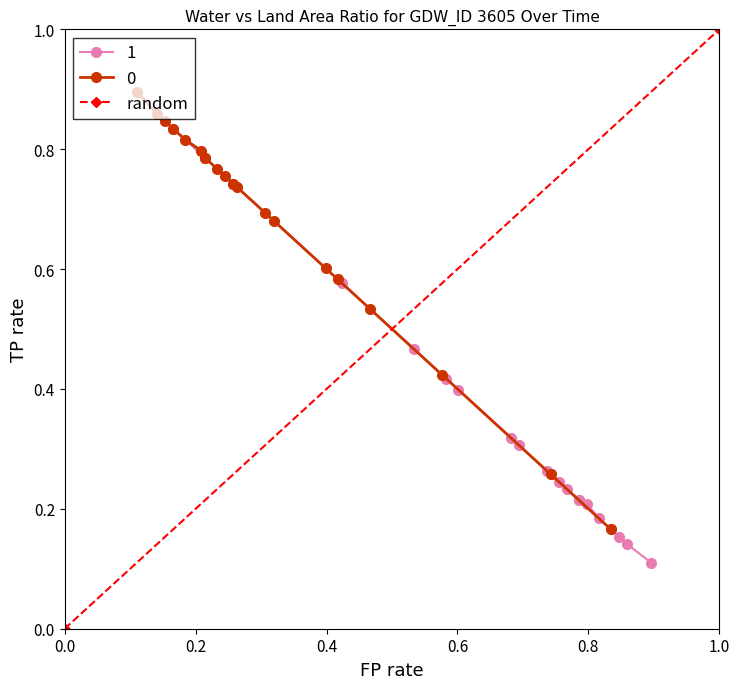

The value at 0.0 is -1. True or false?

False